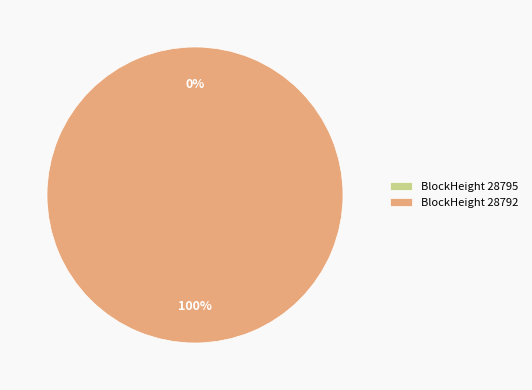

Does 28792 represent more than half of the total?

Yes